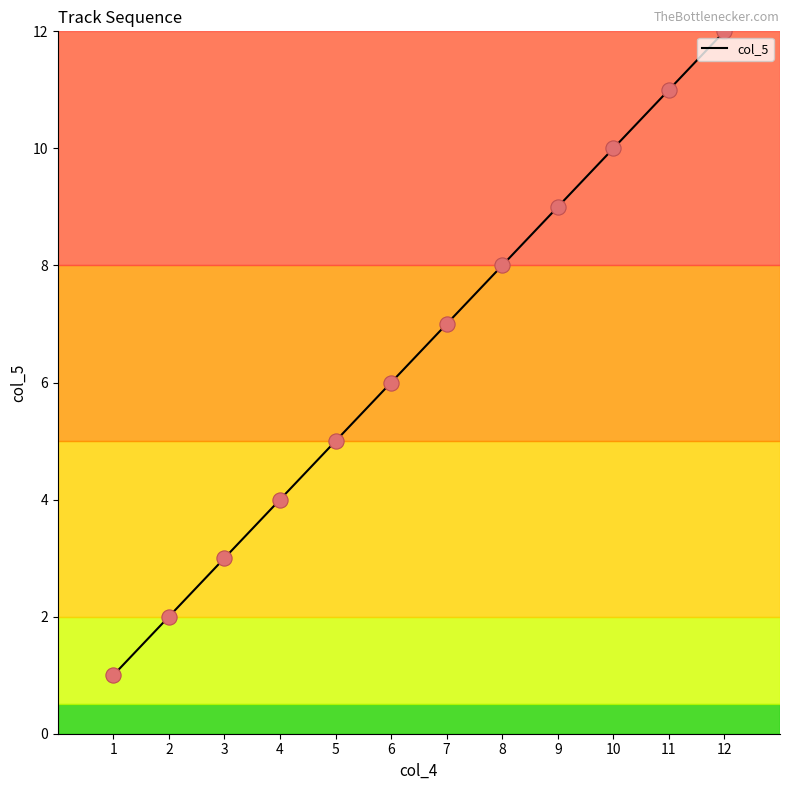

What is the change in value from 1 to 2?

+1